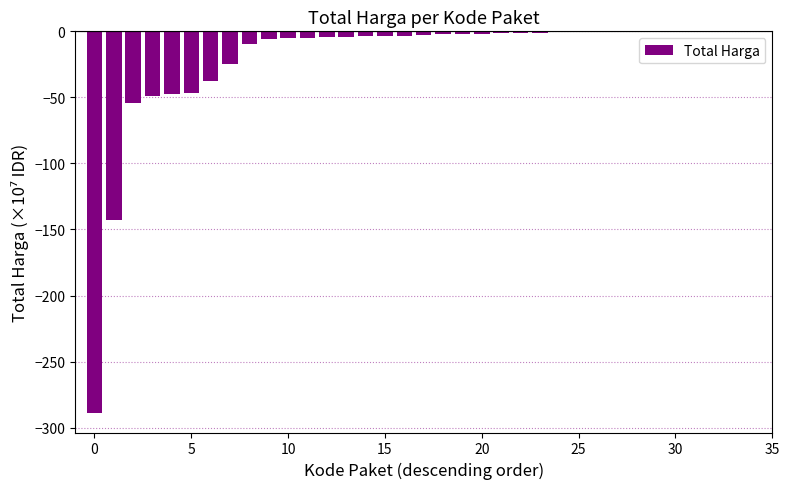

How many series are shown in this chart?

1